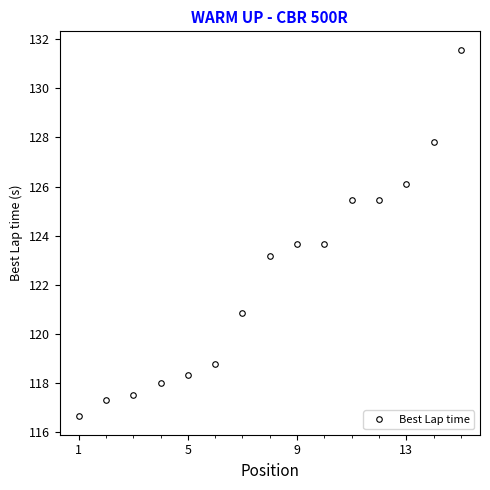

What is the average value?

122.3